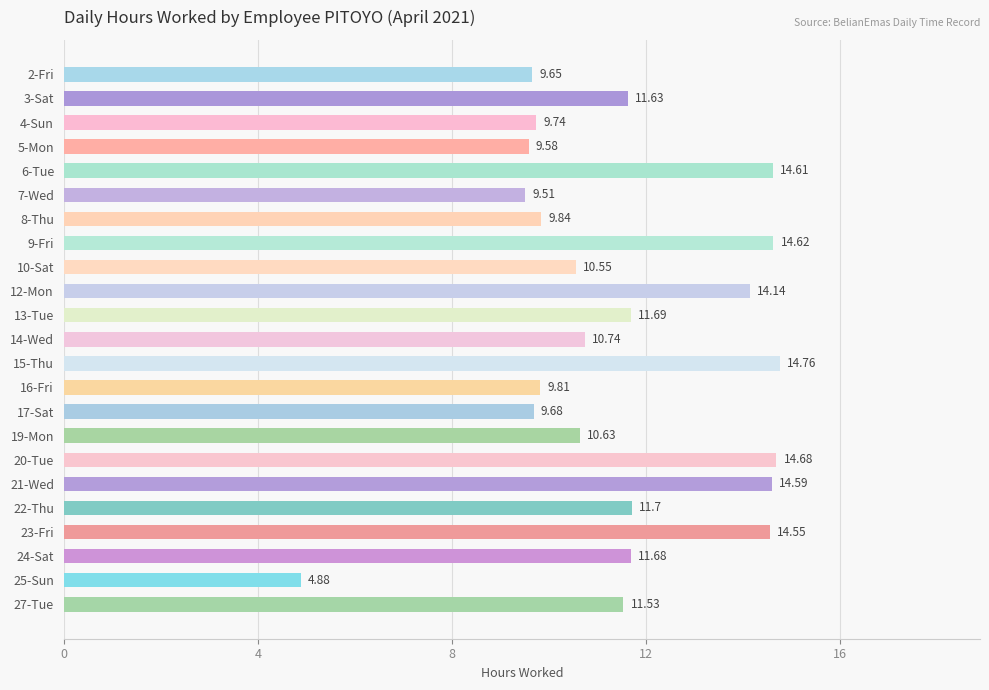

What is the average value?

11.5